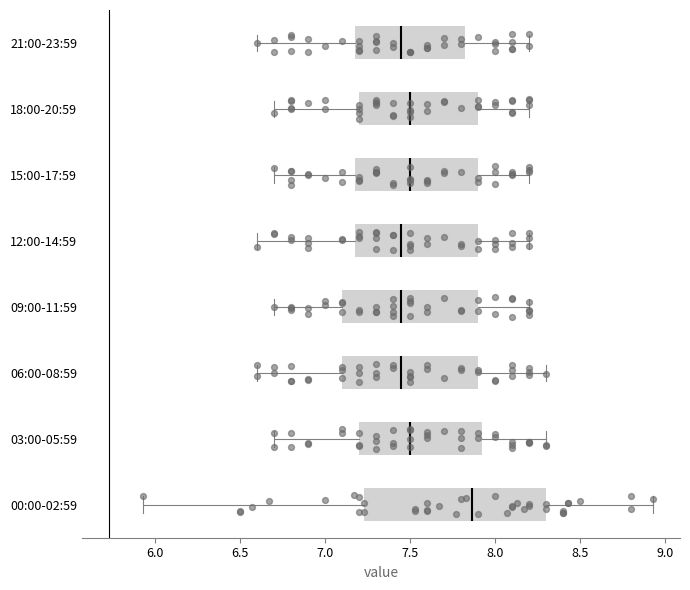

Which box is the widest, from its left edge to its right edge?

00:00-02:59